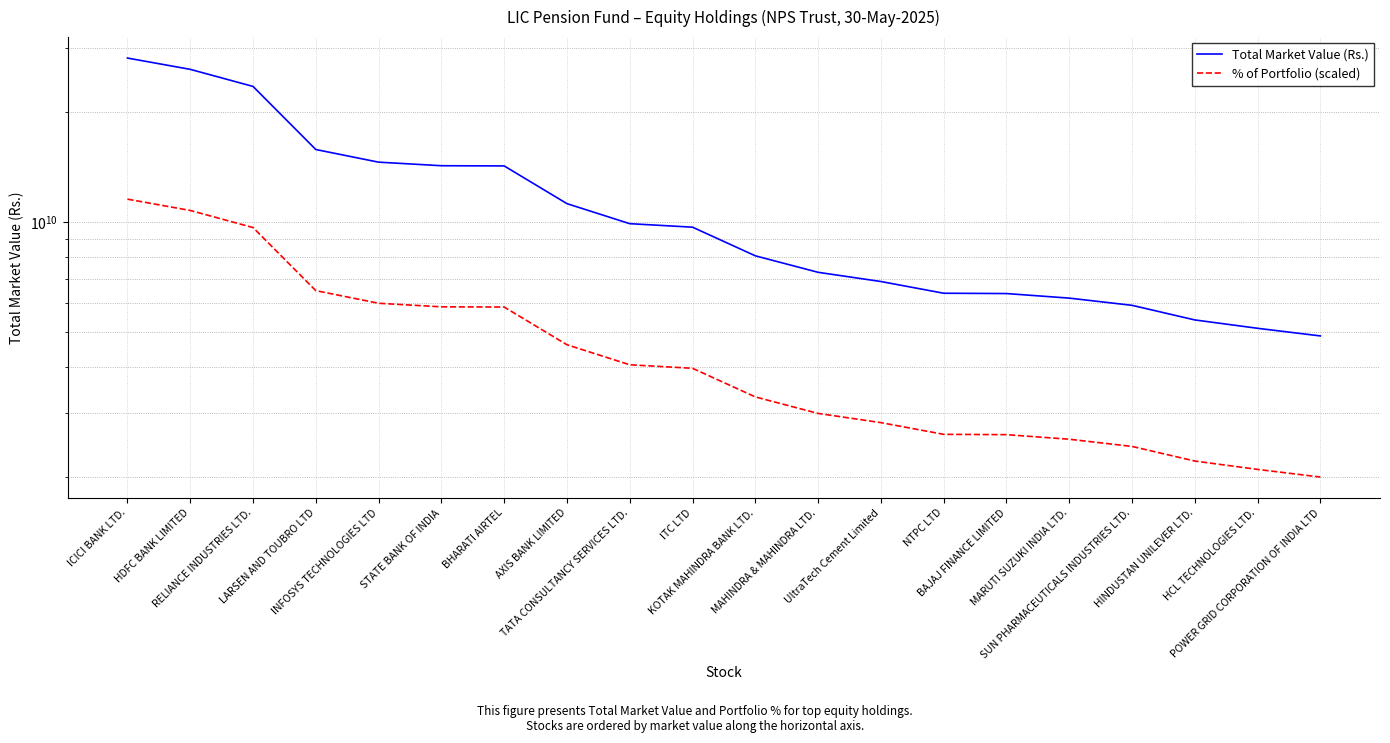

Rank the series by their average value, from lowest to highest.

% of Portfolio (scaled), Total Market Value (Rs.)